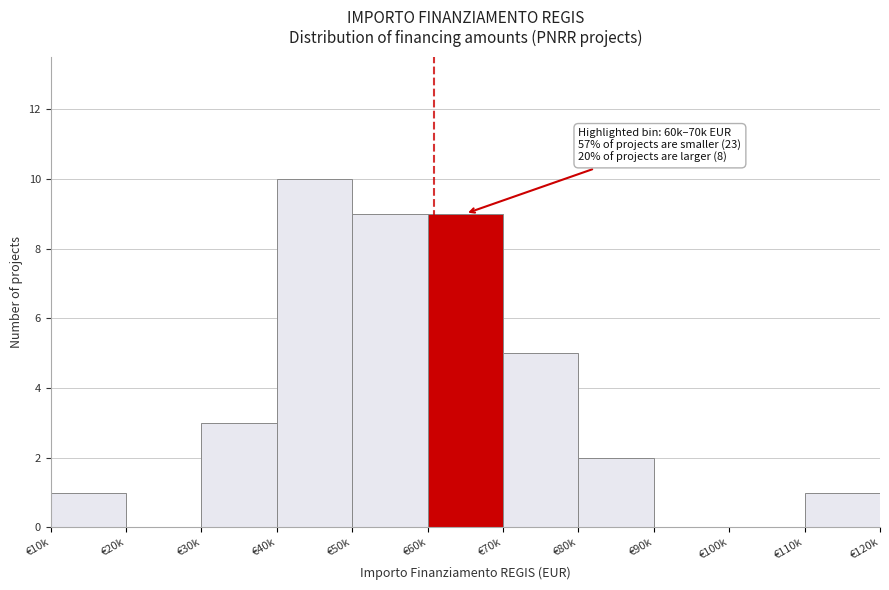

Reading left to right, extract all data points from this chart.

€10k=1	€20k=0	€30k=3	€40k=10	€50k=9	€60k=9	€70k=5	€80k=2	€90k=0	€100k=0	€110k=1